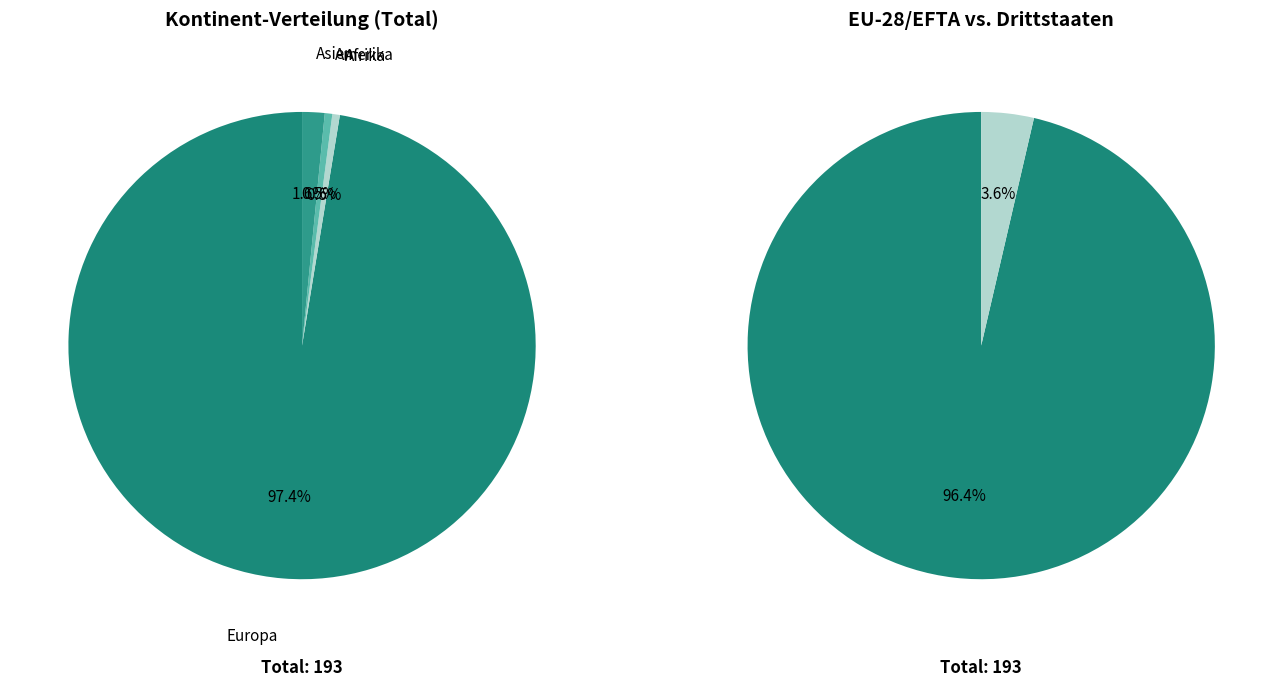

How many segments does this pie chart have?

5